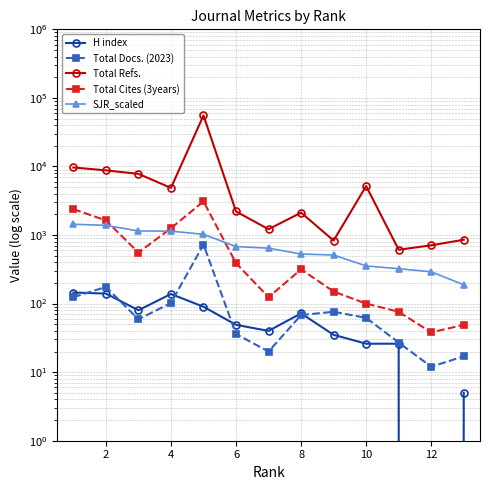

The value of Total Cites (3years) at 4 is 256. True or false?

False